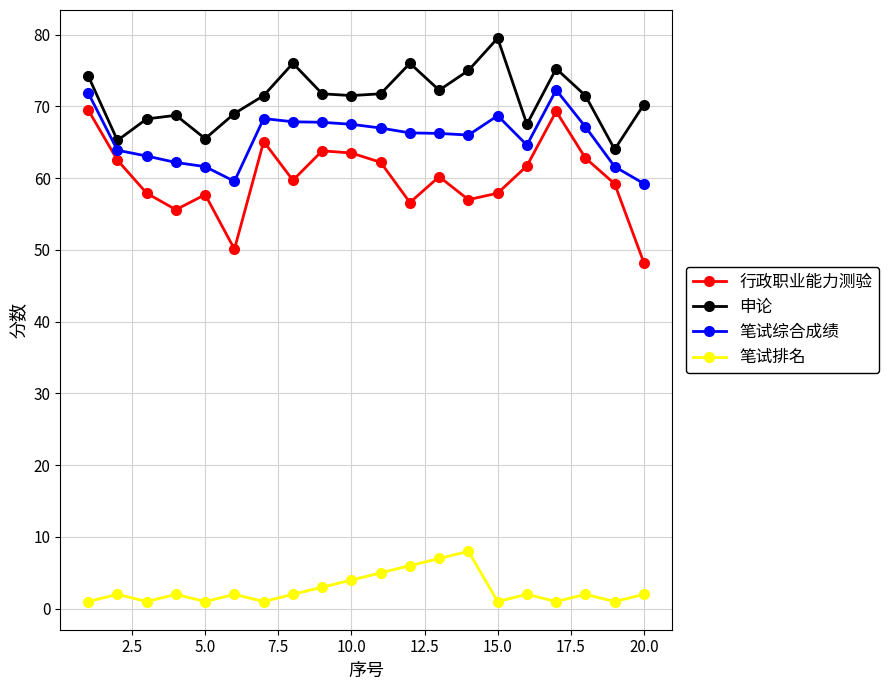

Count the 笔试排名 values in the range 1 to 4.

16